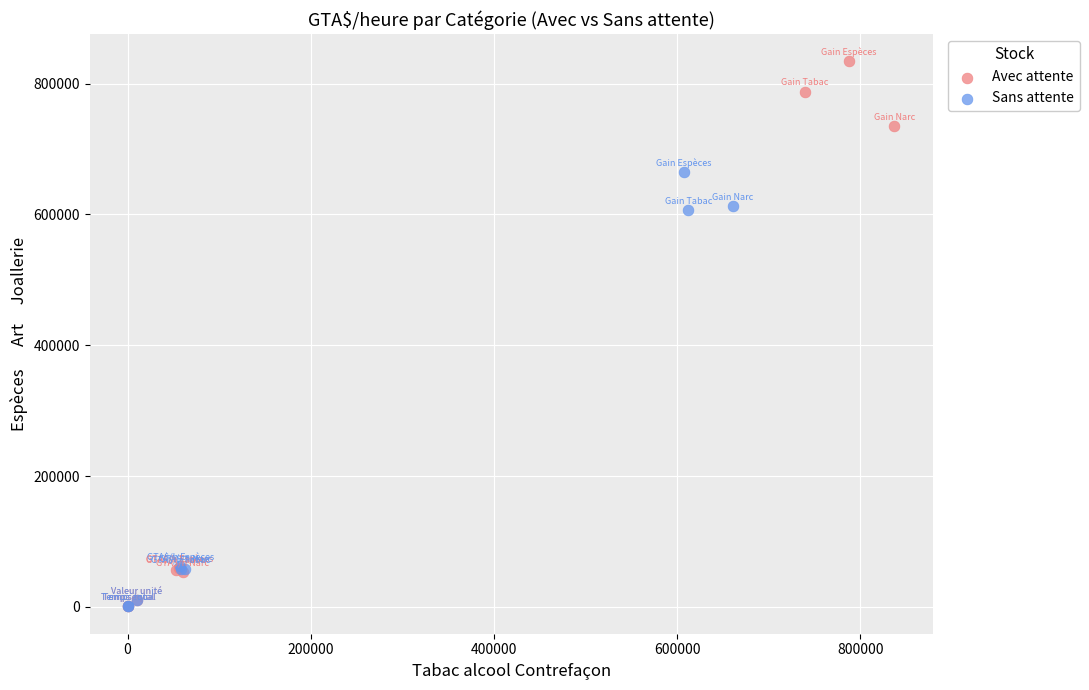

Which series has the largest Y range (max minus min)?

Avec attente